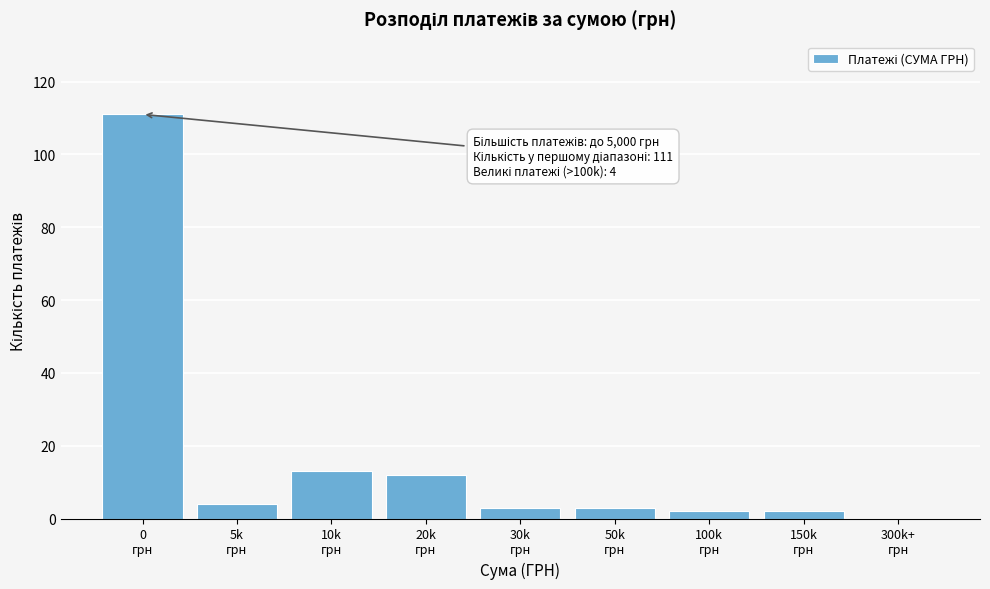

What is the sum of all values?

150